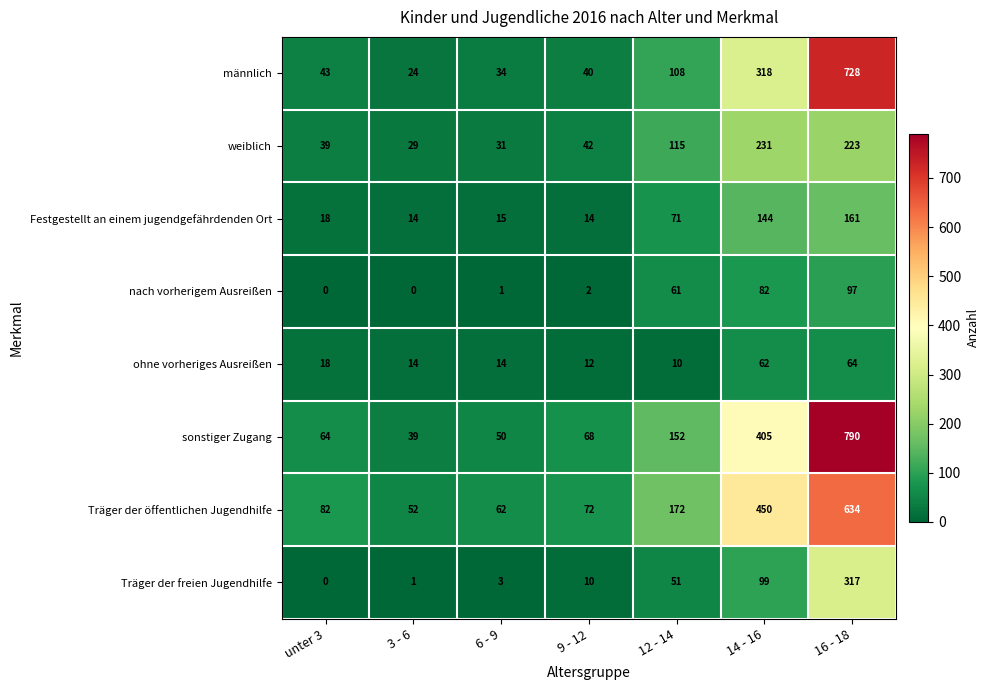

Between unter 3 and 12 - 14, which series saw the biggest shift?

Träger der öffentlichen Jugendhilfe